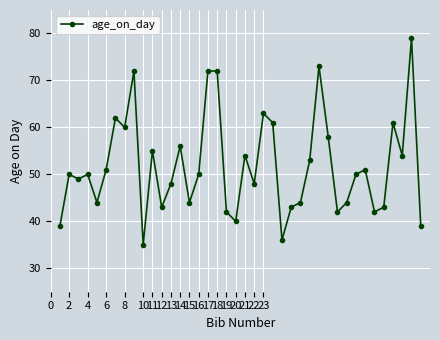

True or false: the data has more than 2 interior local peaks.

True